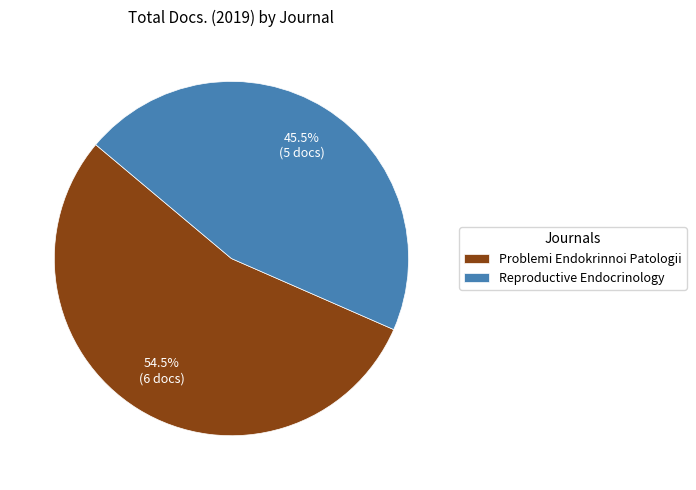

Rank the categories by value from lowest to highest.

Reproductive Endocrinology, Problemi Endokrinnoi Patologii